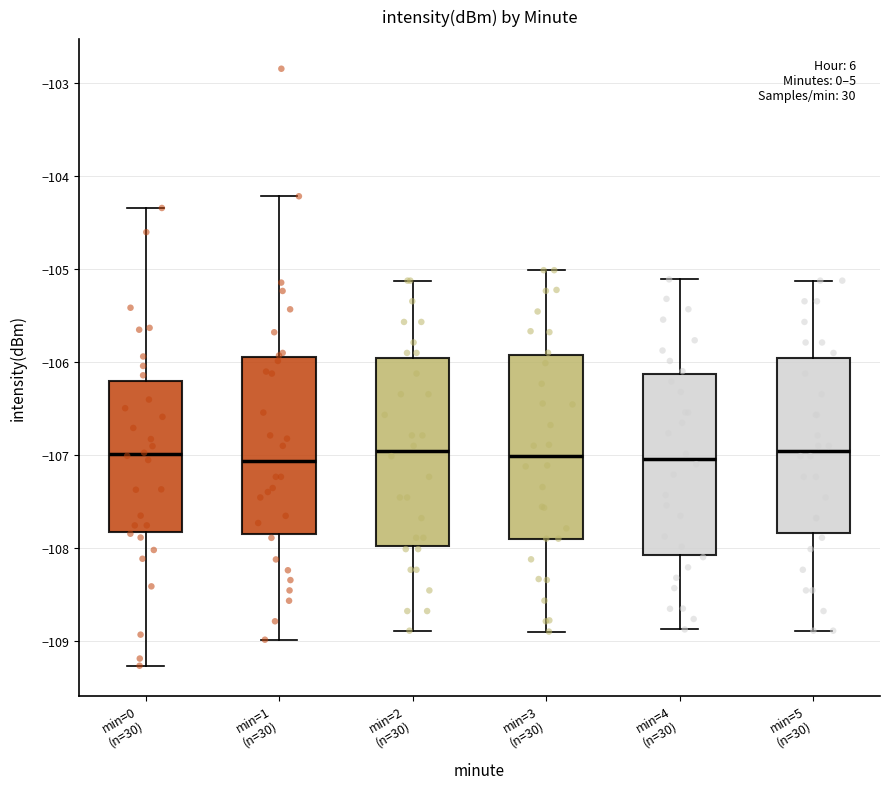

Reading left to right, read every box against the y-axis: the position of its median line, the range the box covers, and the ends of its whiskers. The values are not printed on the chart, so give them approximately, as read against the axis.

min=0 (n=30): median -107.0, box -107.8 to -106.2, whiskers -109.3 to -104.3
min=1 (n=30): median -107.1, box -107.9 to -105.9, whiskers -109.0 to -104.2
min=2 (n=30): median -107.0, box -108.0 to -106.0, whiskers -108.9 to -105.1
min=3 (n=30): median -107.0, box -107.9 to -105.9, whiskers -108.9 to -105.0
min=4 (n=30): median -107.0, box -108.1 to -106.1, whiskers -108.9 to -105.1
min=5 (n=30): median -107.0, box -107.8 to -106.0, whiskers -108.9 to -105.1